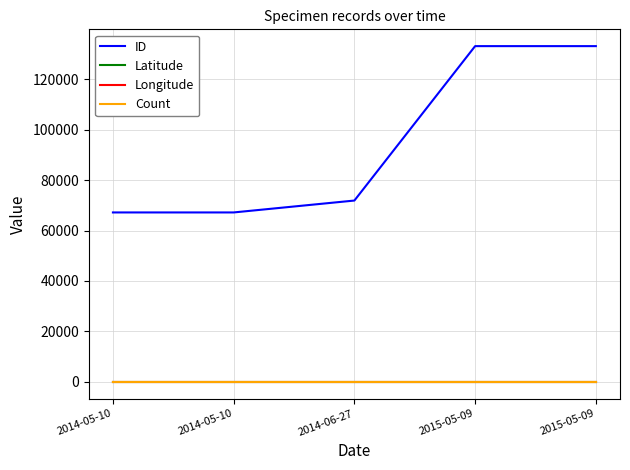

Rank the series by their maximum value, from highest to lowest.

ID, Latitude, Count, Longitude